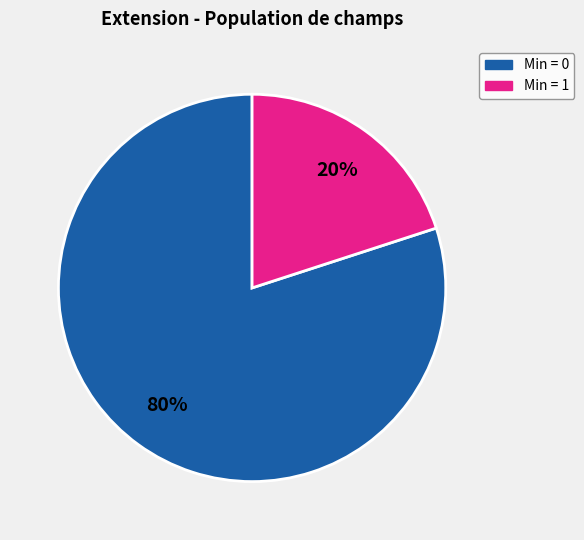

How many segments does this pie chart have?

2